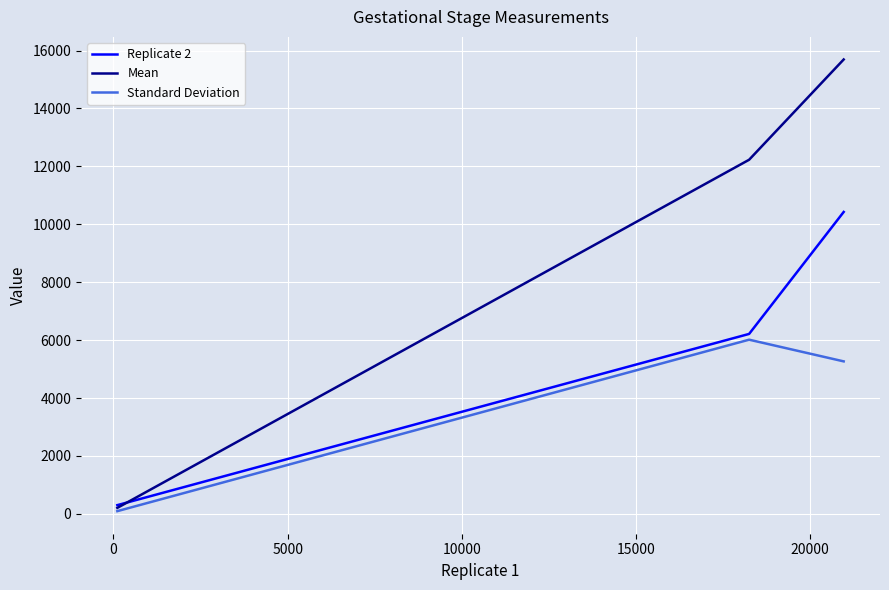

Which series has the largest total across all categories?

Mean